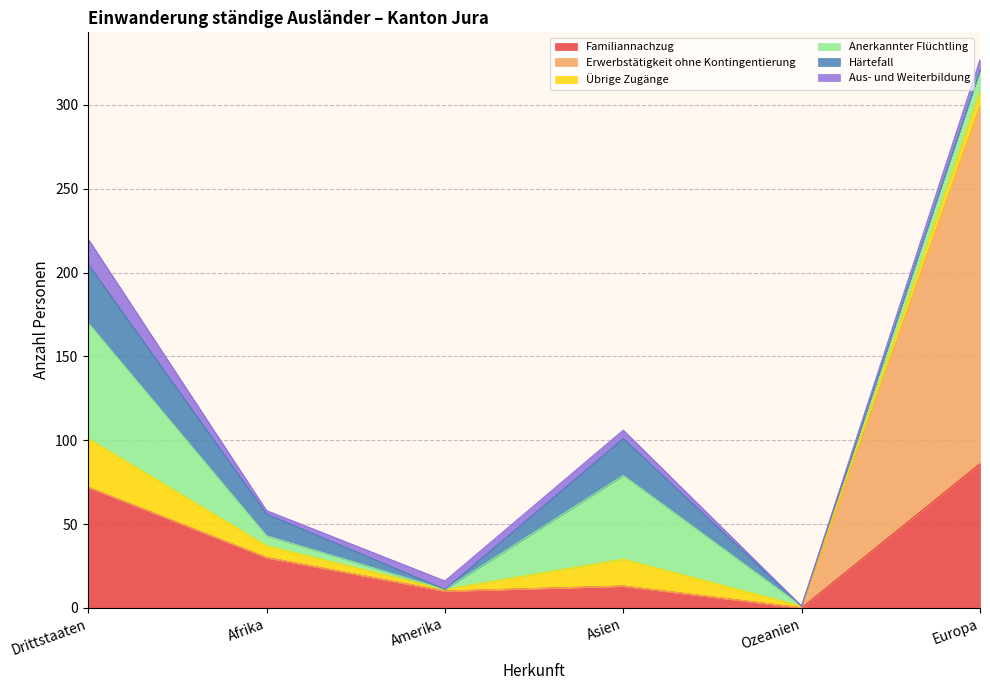

True or false: Aus- und Weiterbildung and Anerkannter Flüchtling intersect in this chart.

True